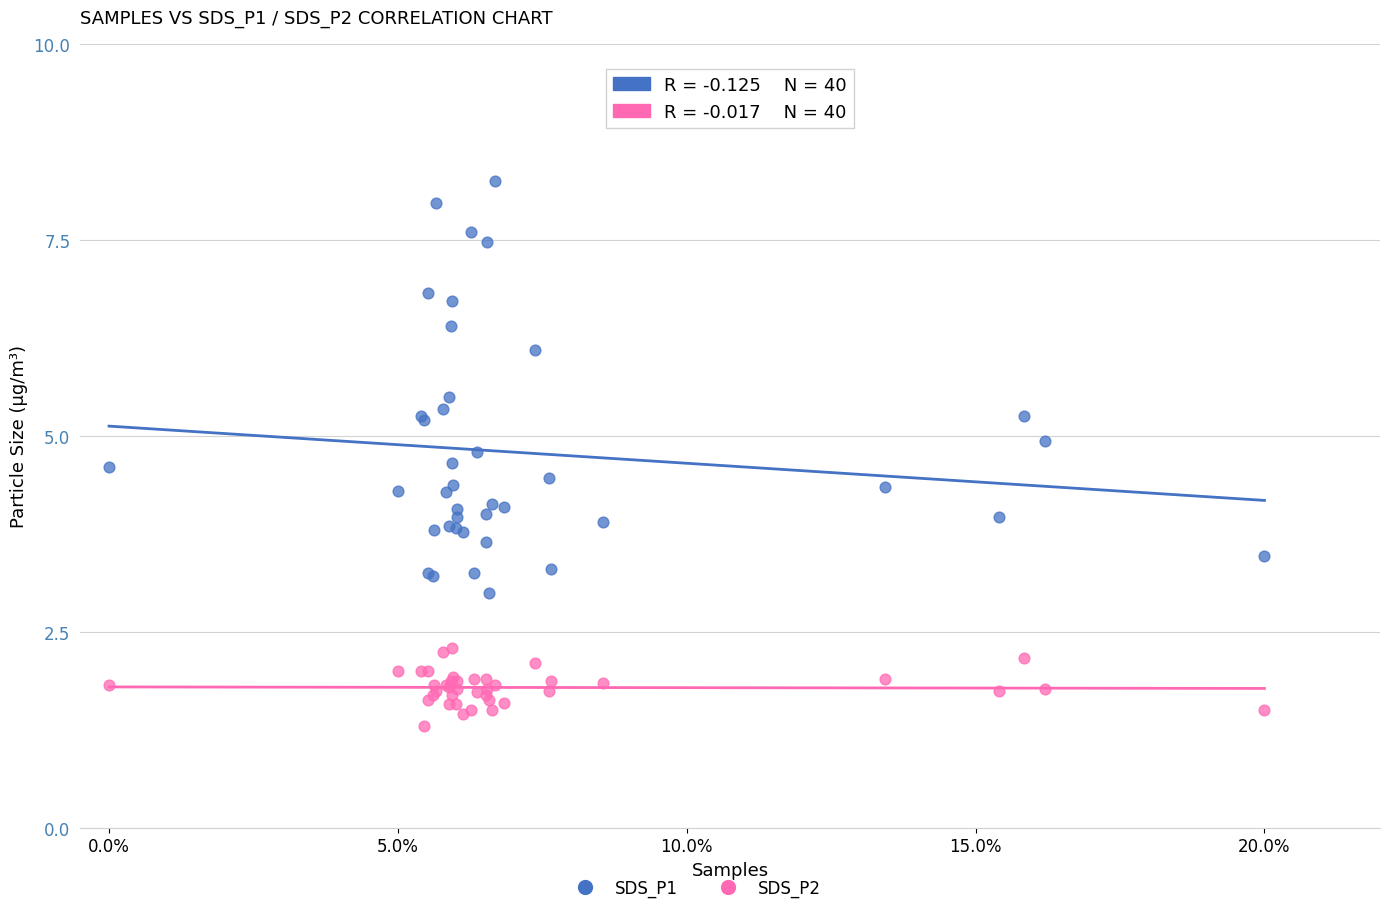

Which series has the largest Y range (max minus min)?

SDS_P1